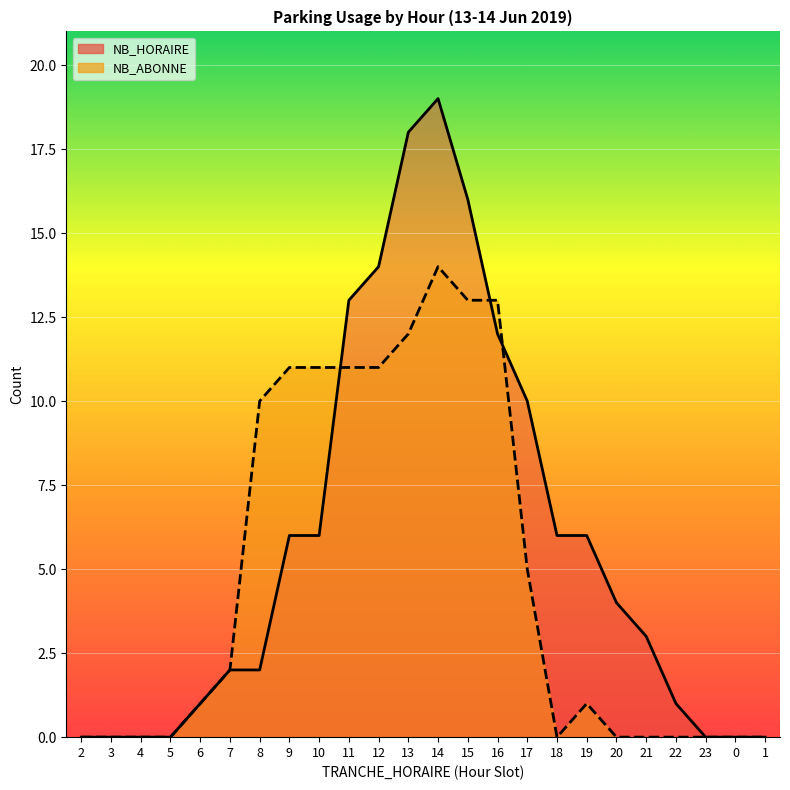

Which series has the largest range (max minus min)?

NB_HORAIRE